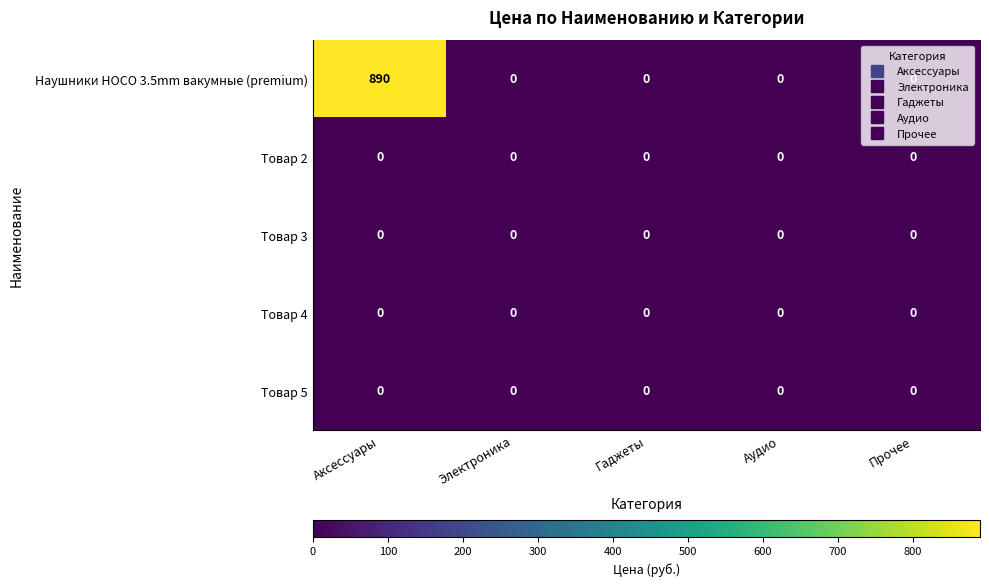

At how many categories does at least one series exceed 646?

1